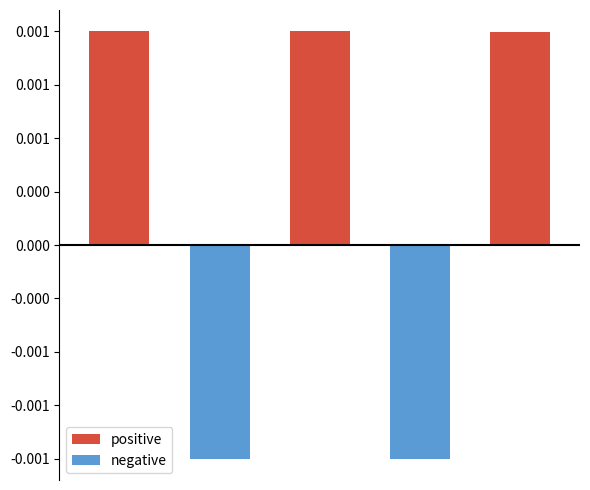

Rank the series by their average value, from highest to lowest.

positive, negative